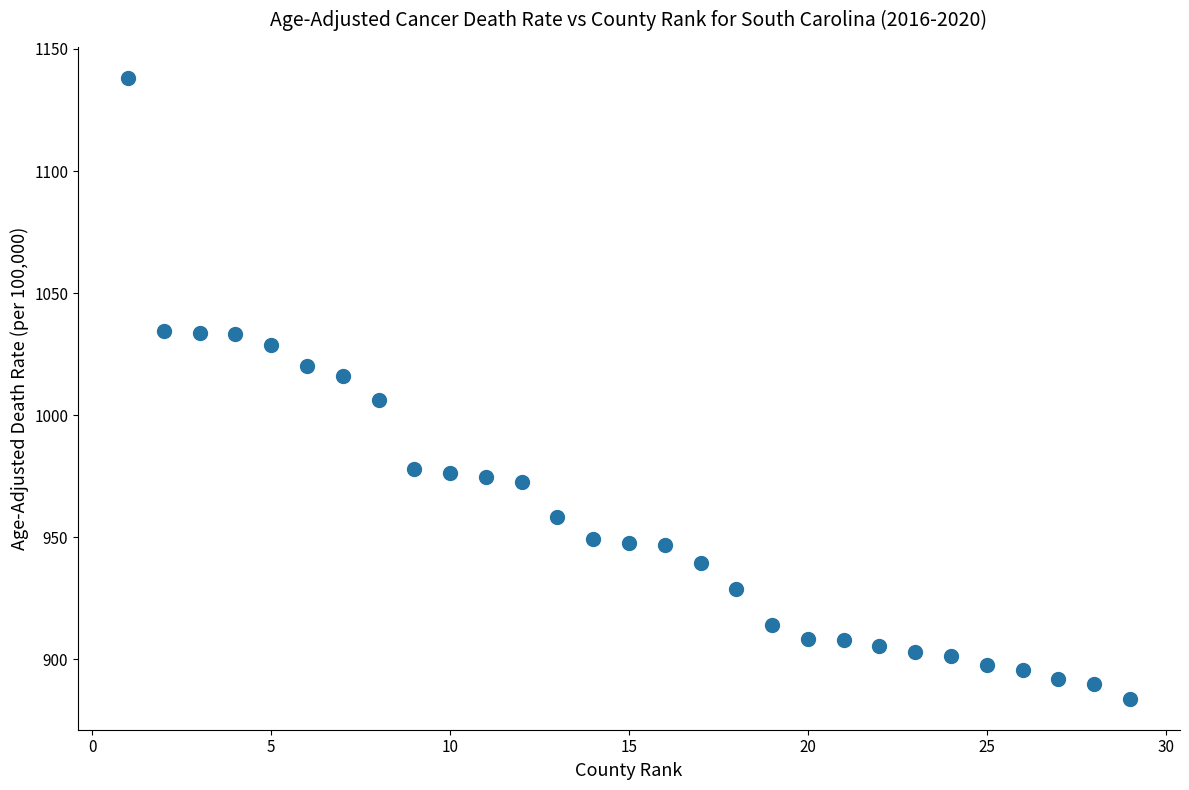

What is the range of Y values (max minus min)?

254.2